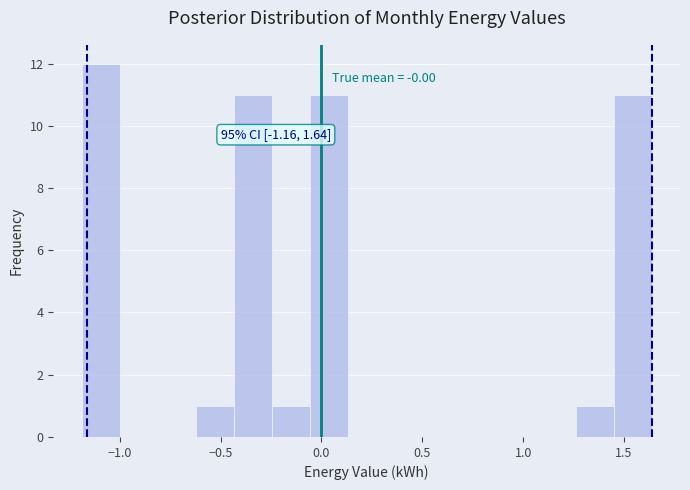

Read against the x-axis, roughly where is the centre of the tallest bar?

-1.10